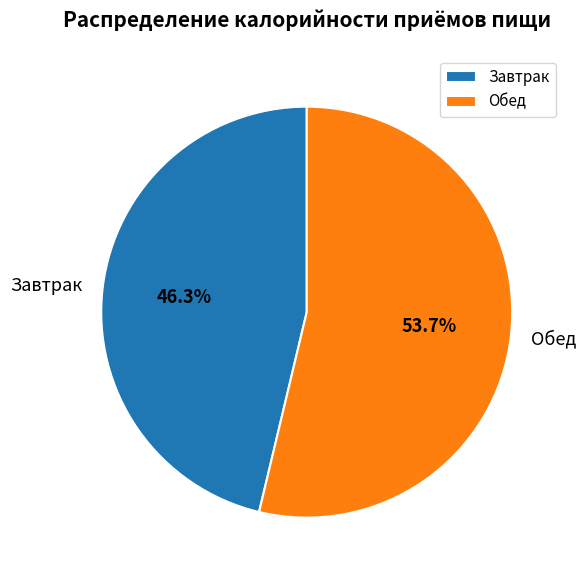

Combined, what portion of the pie is Обед and Завтрак?

100.0%